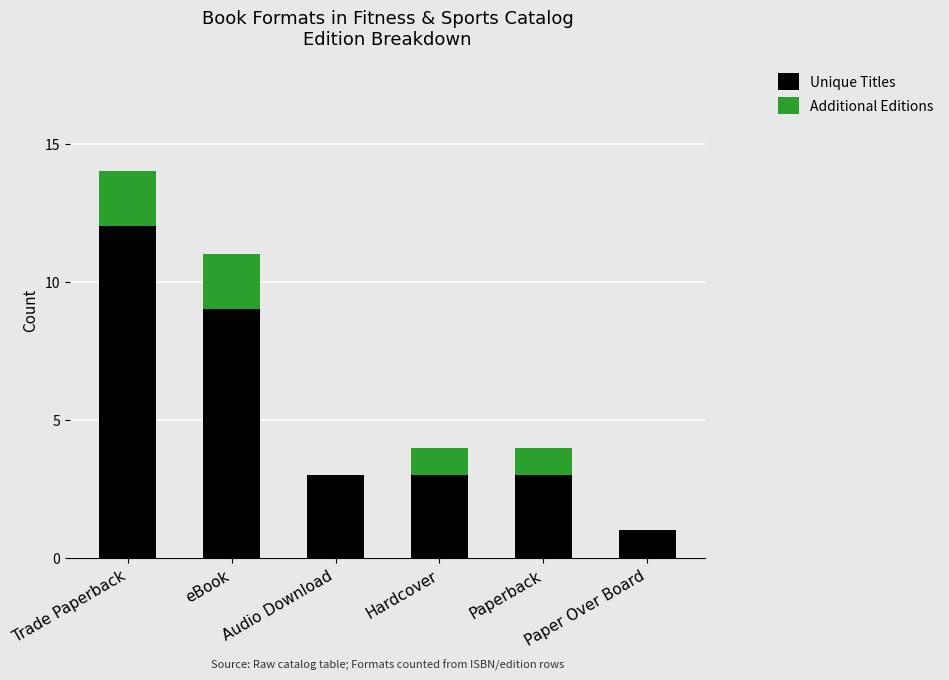

What are all the series names shown in the legend?

Unique Titles, Additional Editions